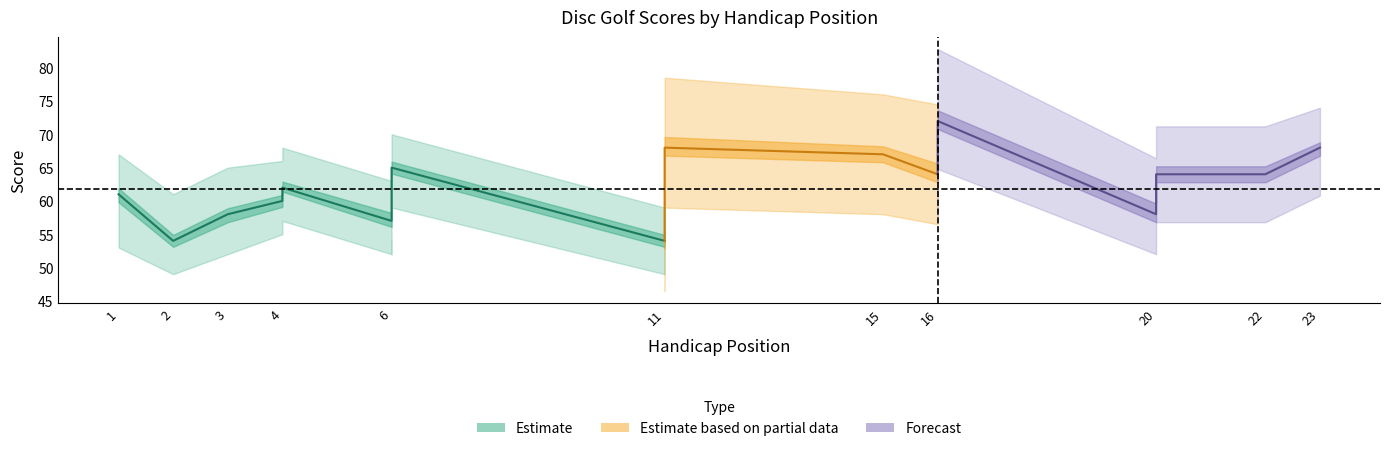

The value of hole_6R at 16 is 3. True or false?

False